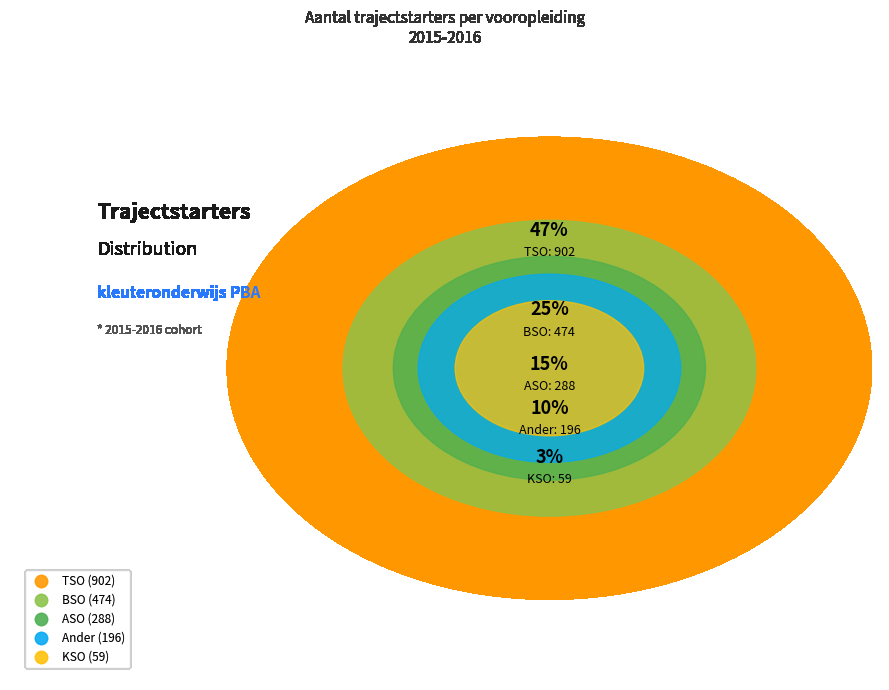

Rank the categories by value from highest to lowest.

TSO, BSO, ASO, Ander, KSO